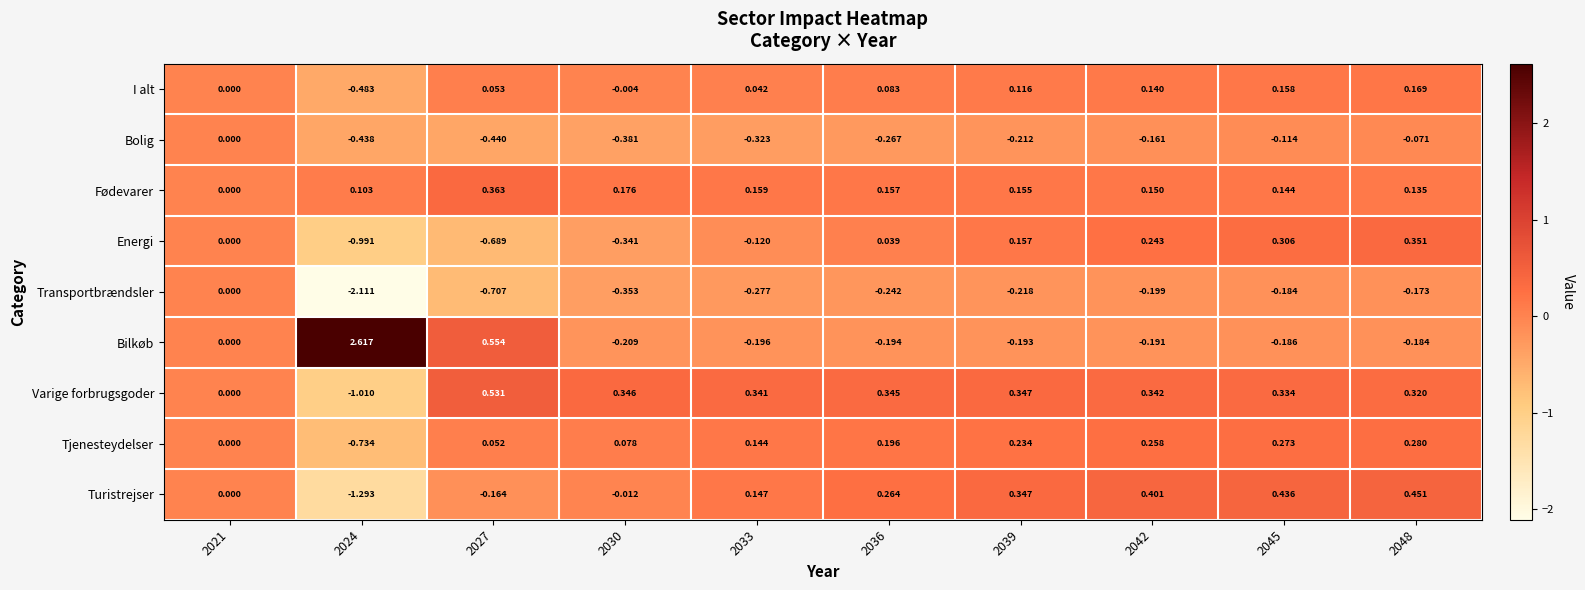

Which series has the largest total across all categories?

Varige forbrugsgoder